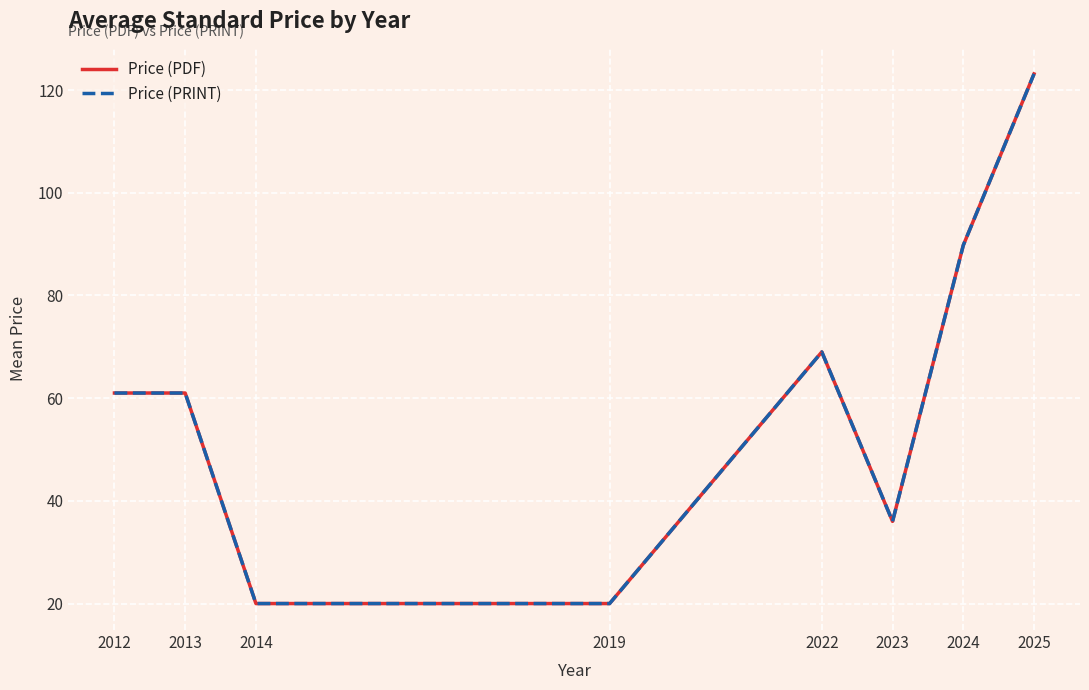

What is the greatest value displayed?

123.1